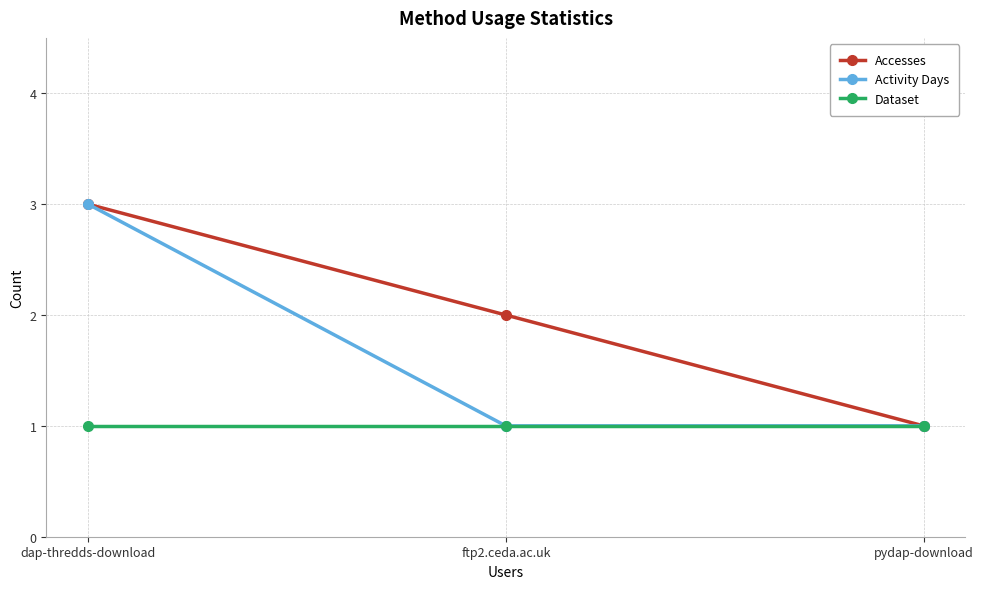

What is the difference between the highest and lowest values at dap-thredds-download?

2